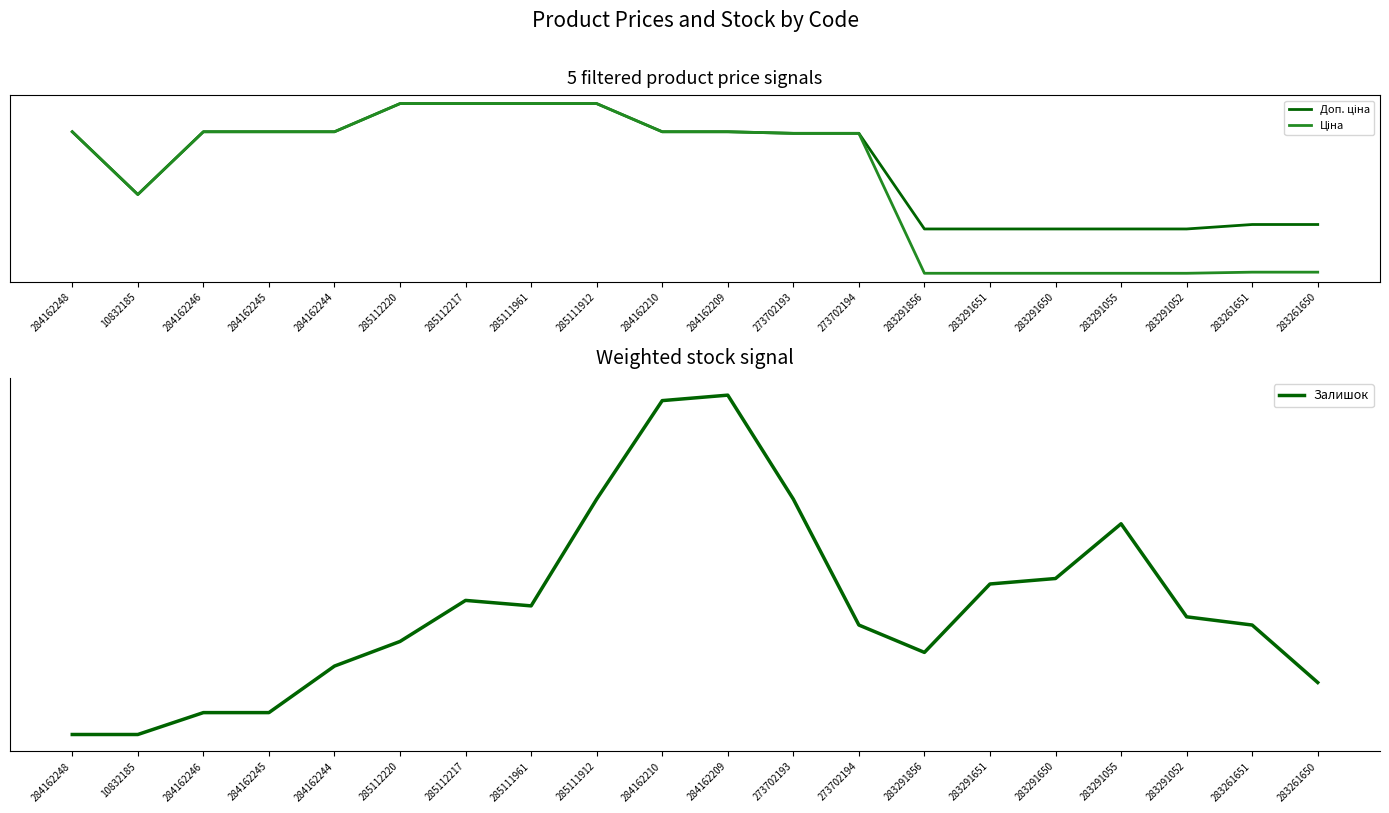

Which series changed the most between 285112220 and 284162209?

Доп. ціна